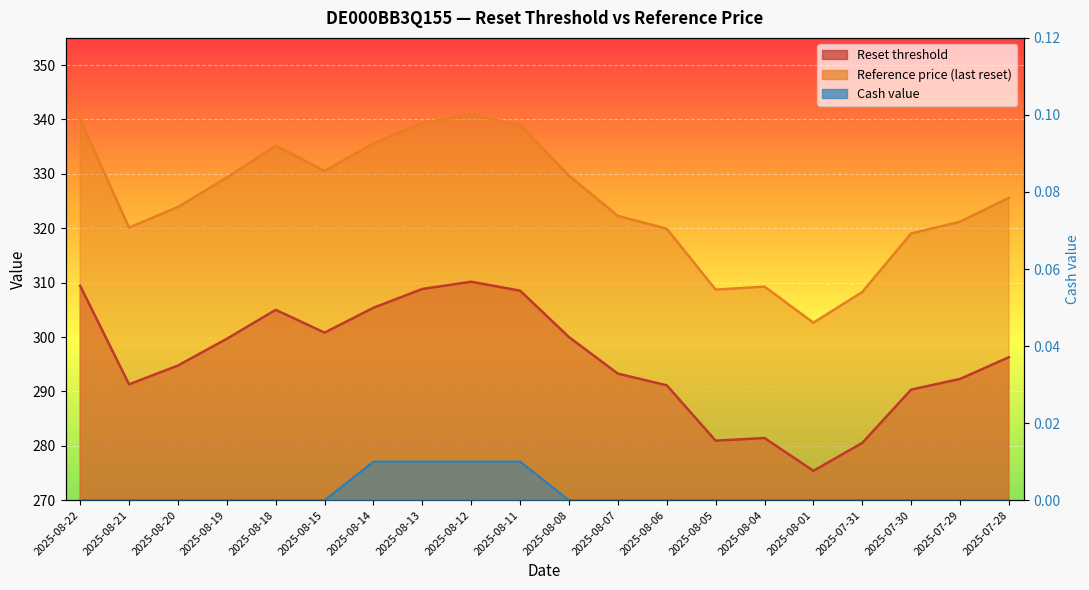

The value of Reference price (last reset) at 2025-08-13 is 528.0. True or false?

False